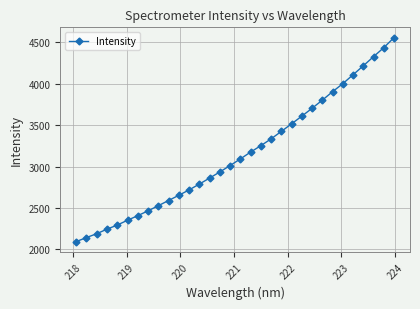

What is the average value?

3148.7